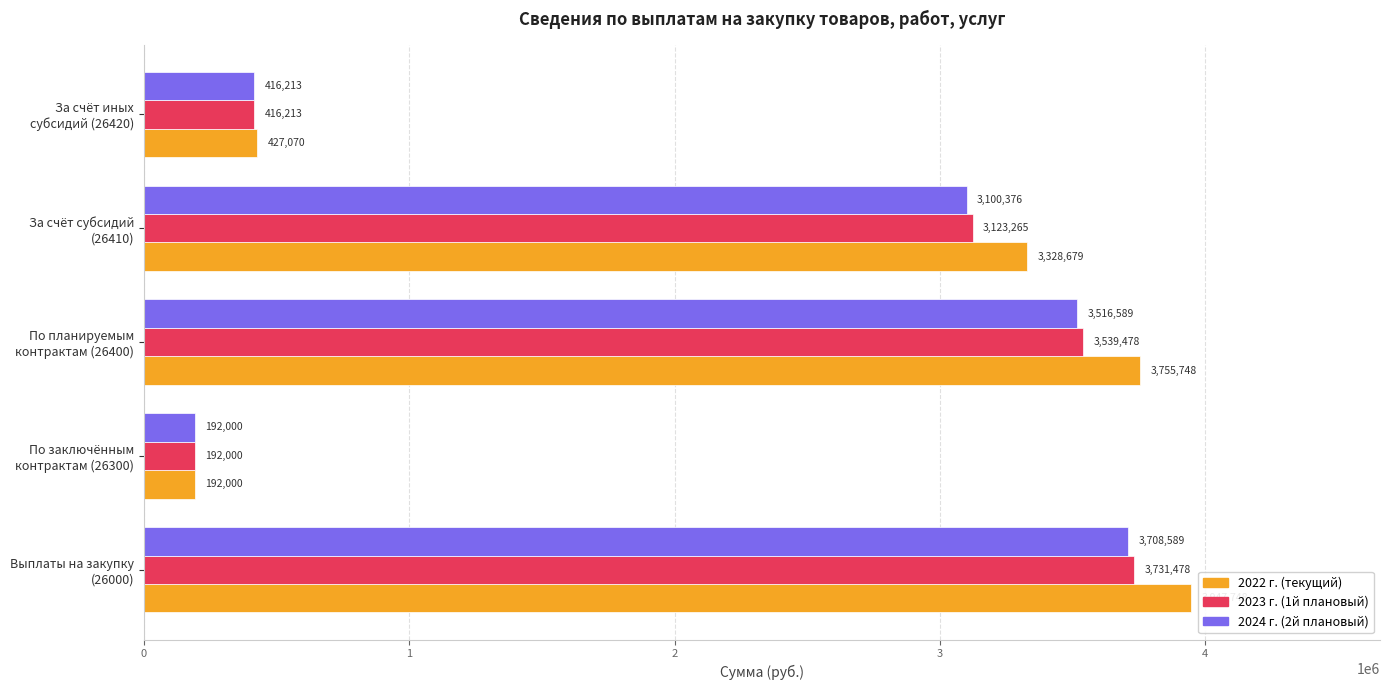

Rank the series by their maximum value, from lowest to highest.

2024 г. (2й плановый), 2023 г. (1й плановый), 2022 г. (текущий)